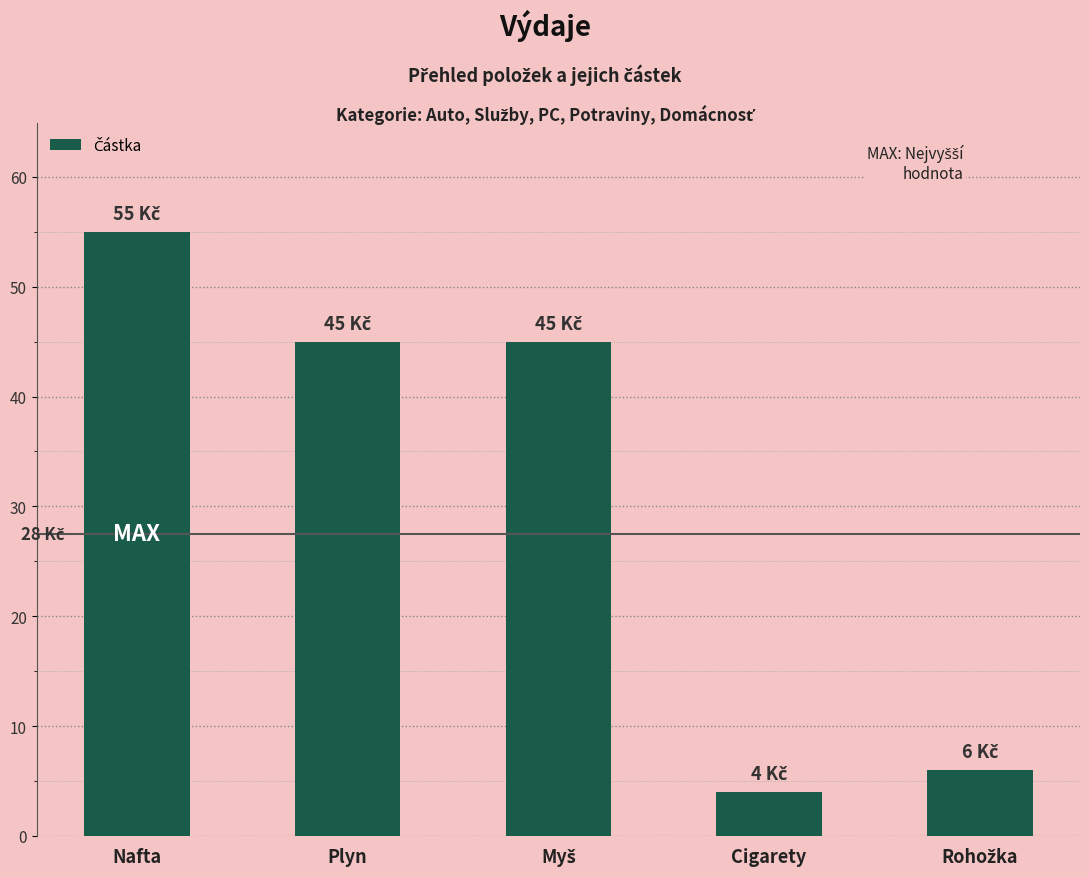

The chart shows a value of 45 at Plyn. True or false?

True